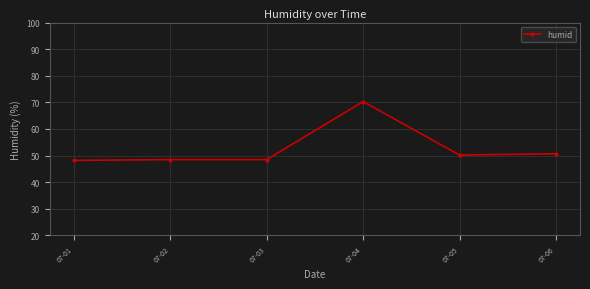

True or false: the data shows 121.8 at 07-04.

False